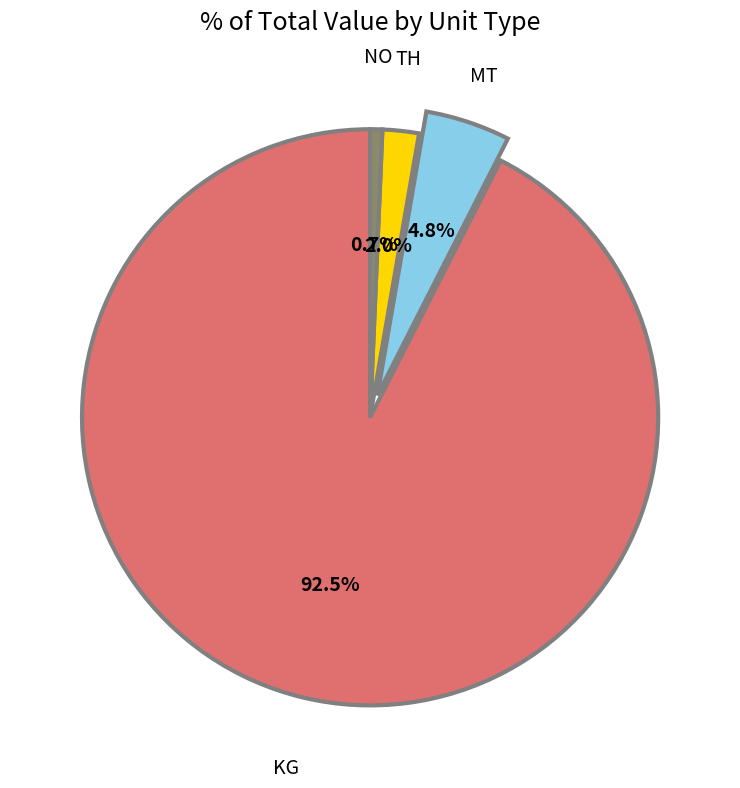

Rank the categories by value from highest to lowest.

KG, MT, TH, NO